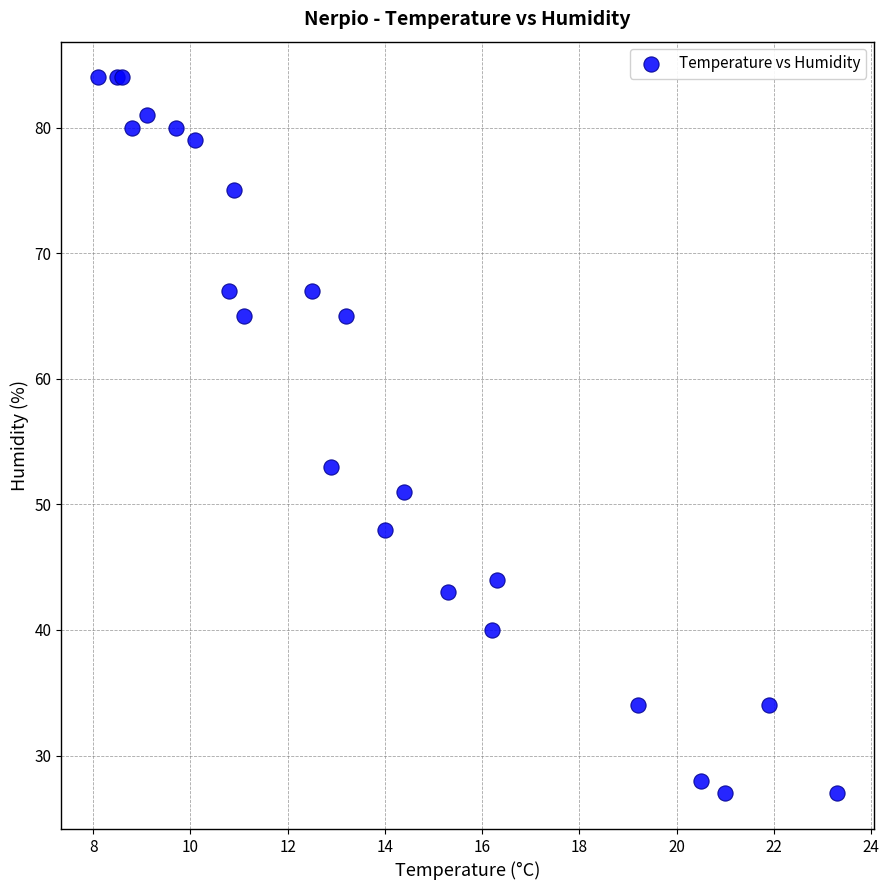

What Y value in the scatter plot is closest to 55?

53